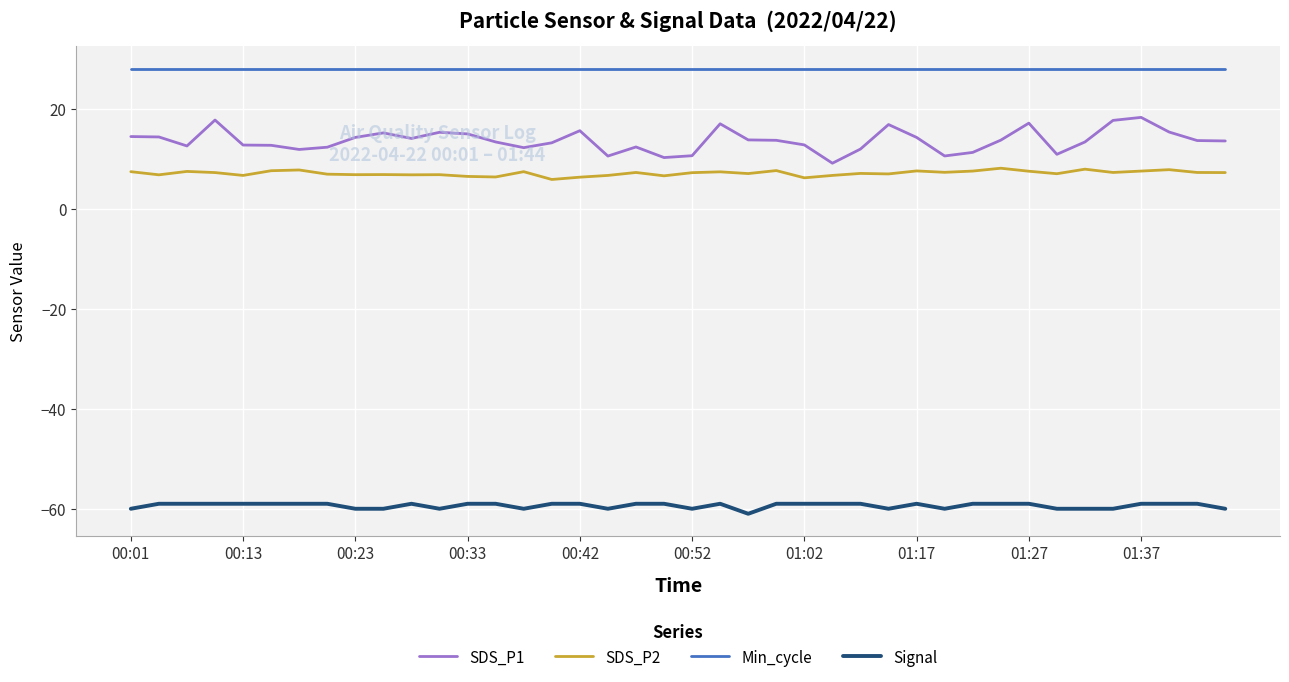

Rank the series by their maximum value, from lowest to highest.

Signal, SDS_P2, SDS_P1, Min_cycle